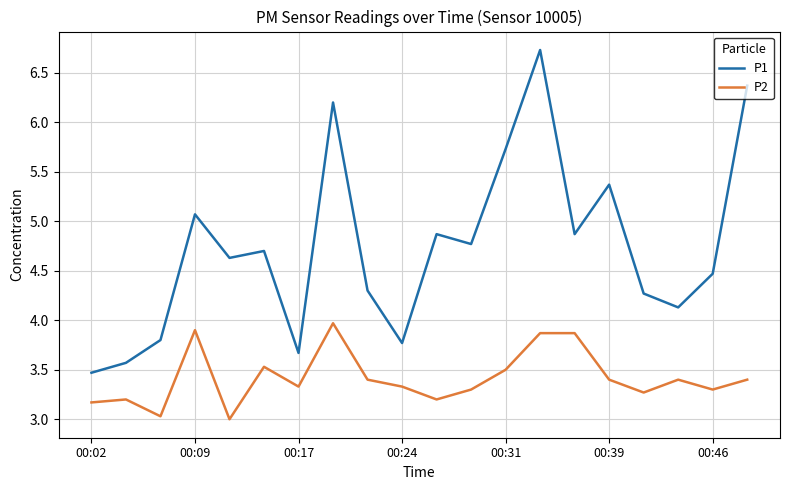

Which series has the largest total across all categories?

P1